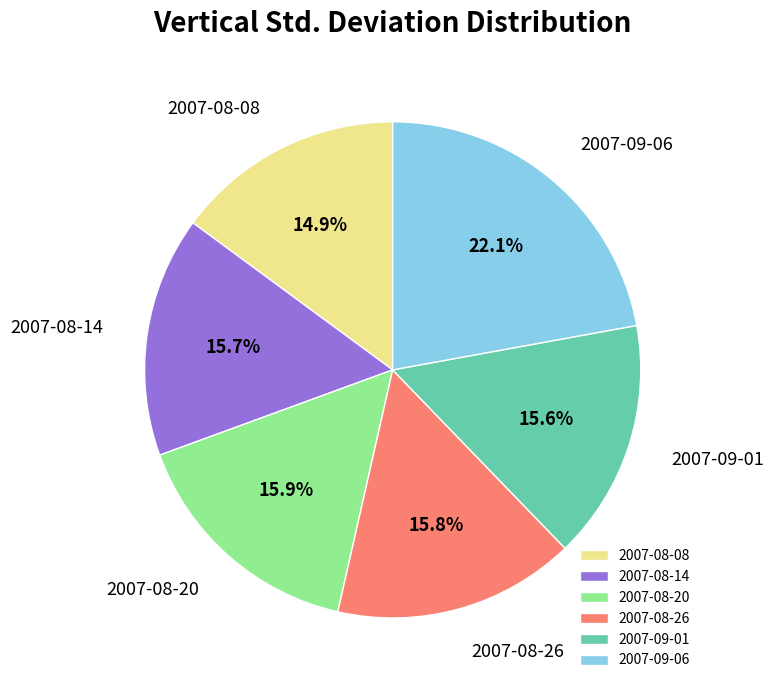

To the nearest percent, what is the average slice percentage?

17%